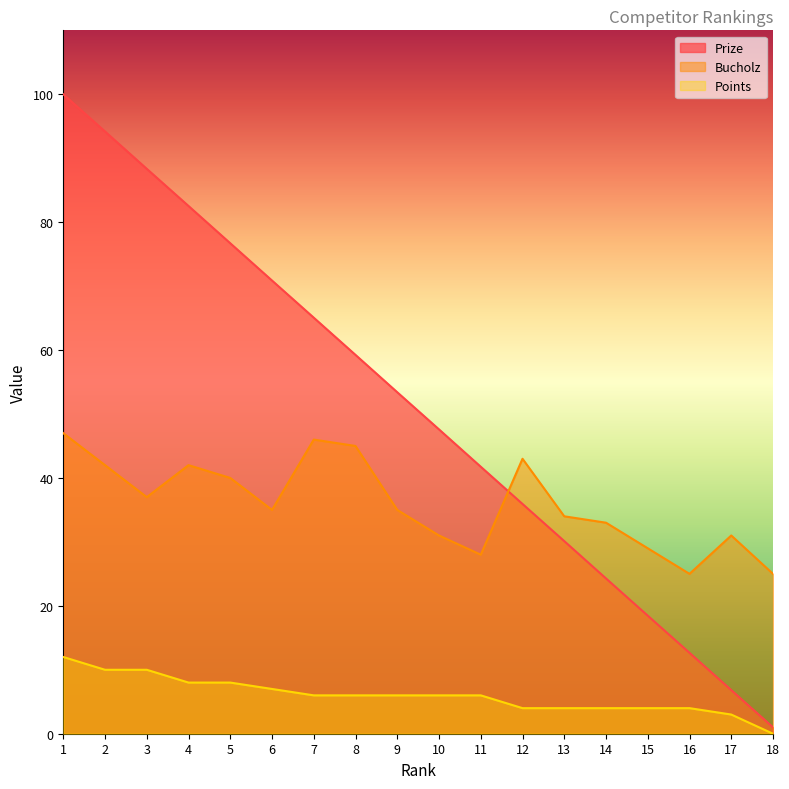

What is the maximum value shown in the chart?

100.0